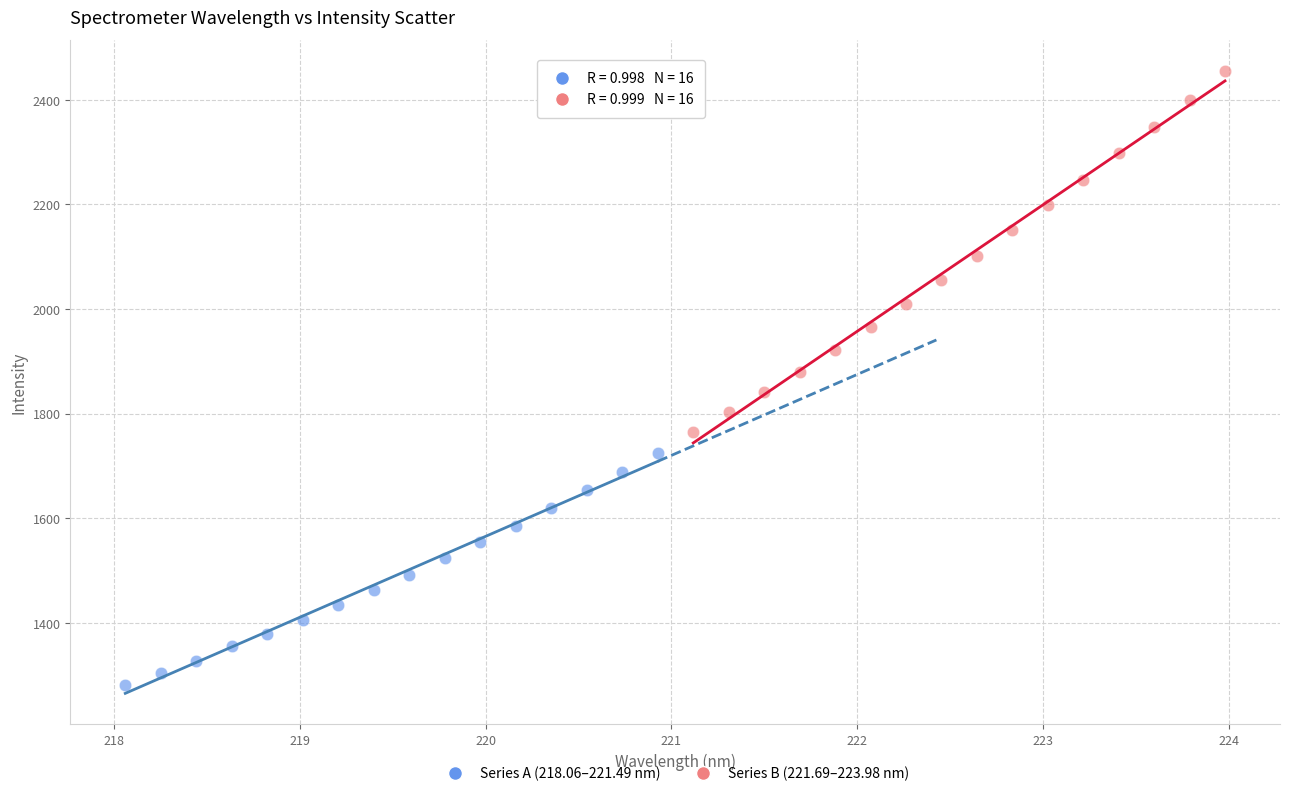

What are all the series names shown in the legend?

Series A (218.06–221.49 nm), Series B (221.69–223.98 nm)